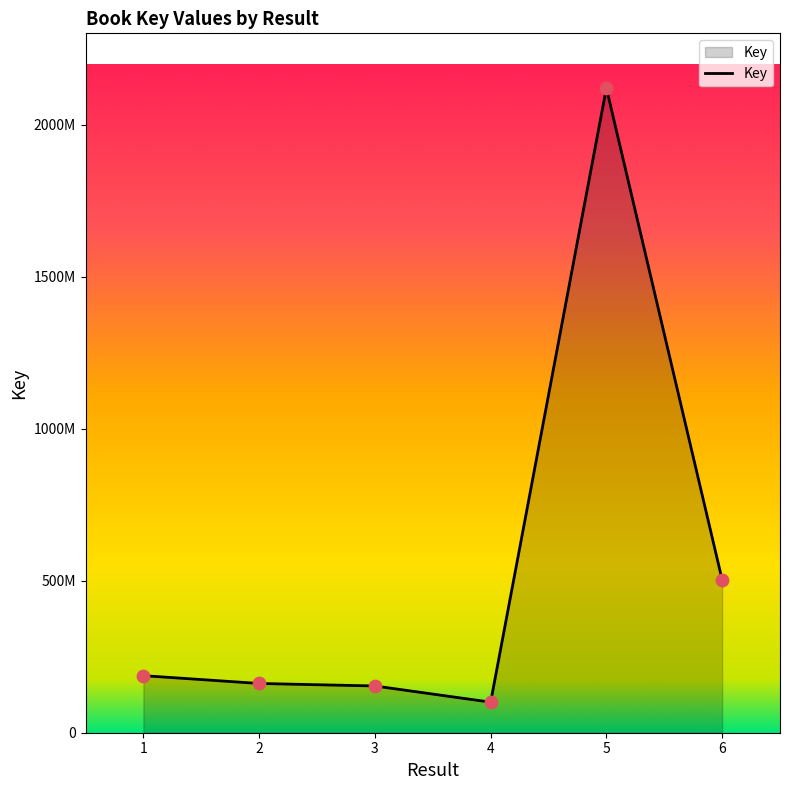

Does the chart have visible grid lines?

No